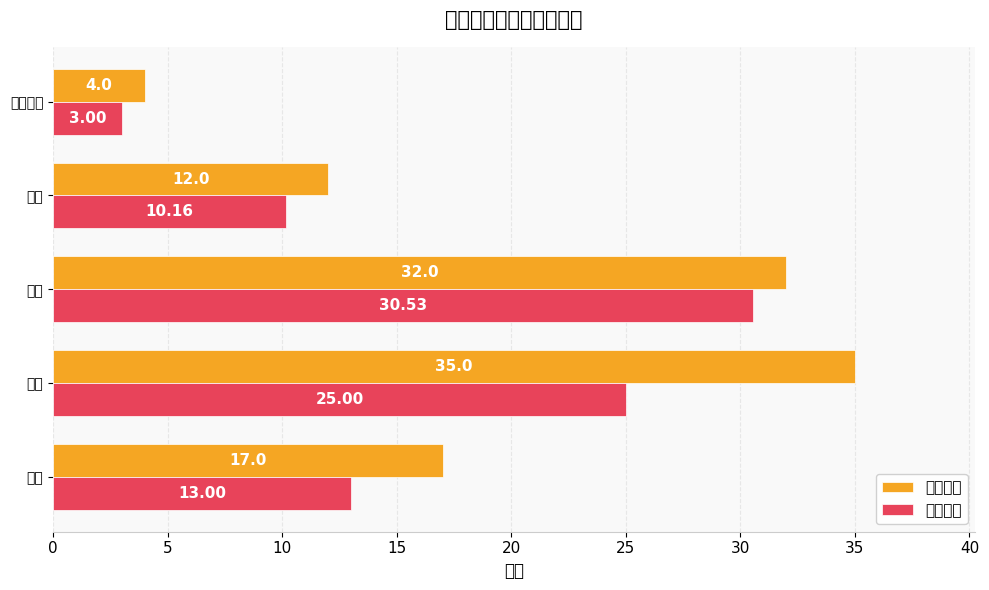

Does the chart contain stacked bars?

No